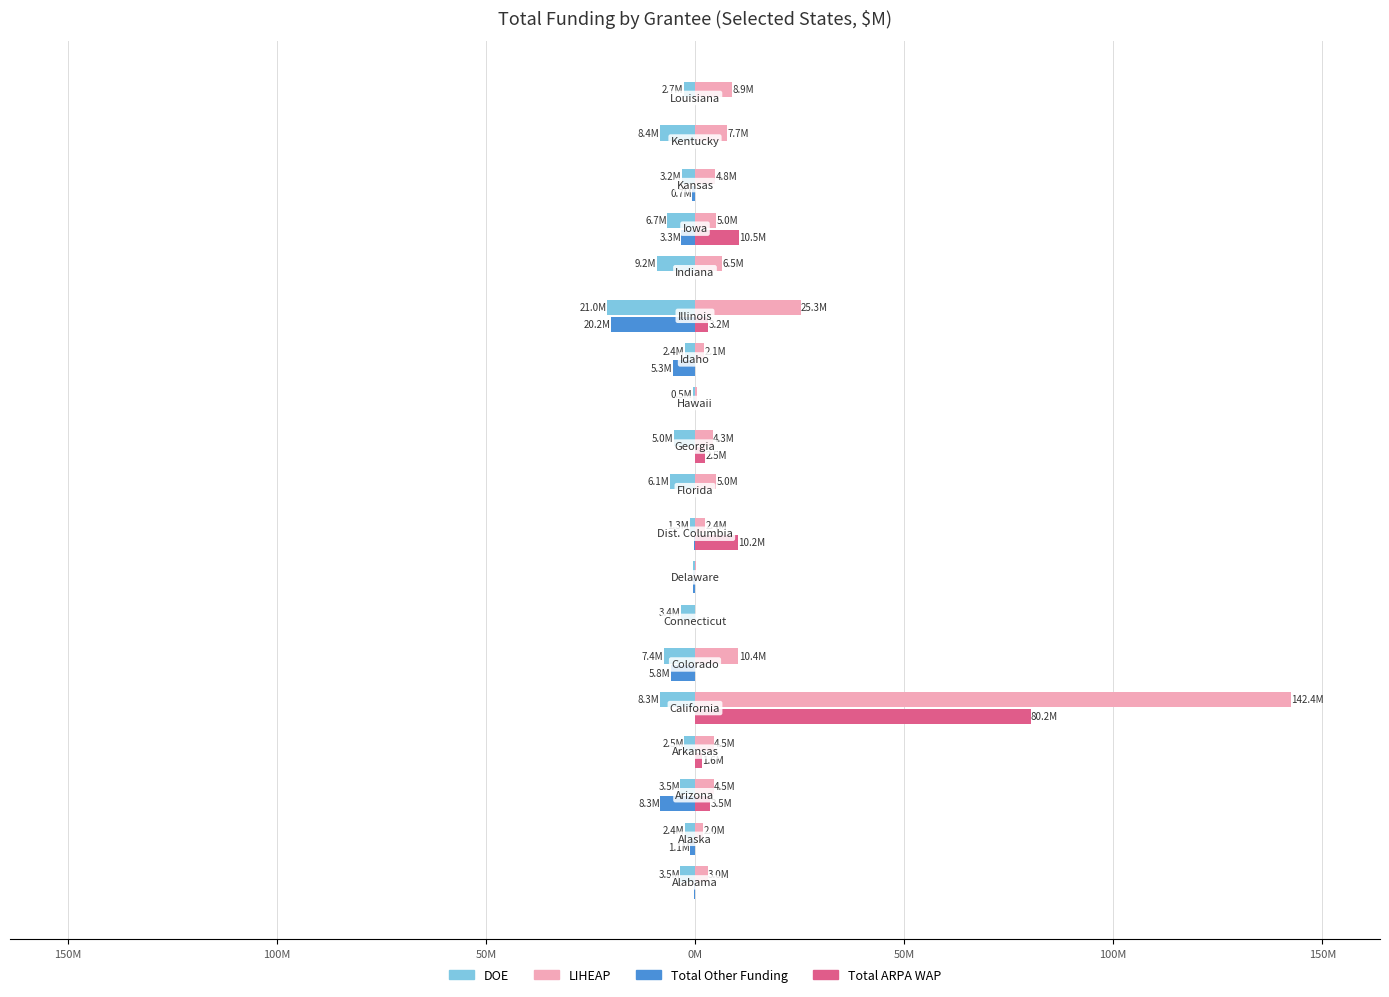

What are all the series names shown in the legend?

DOE, LIHEAP, Total Other Funding, Total ARPA WAP